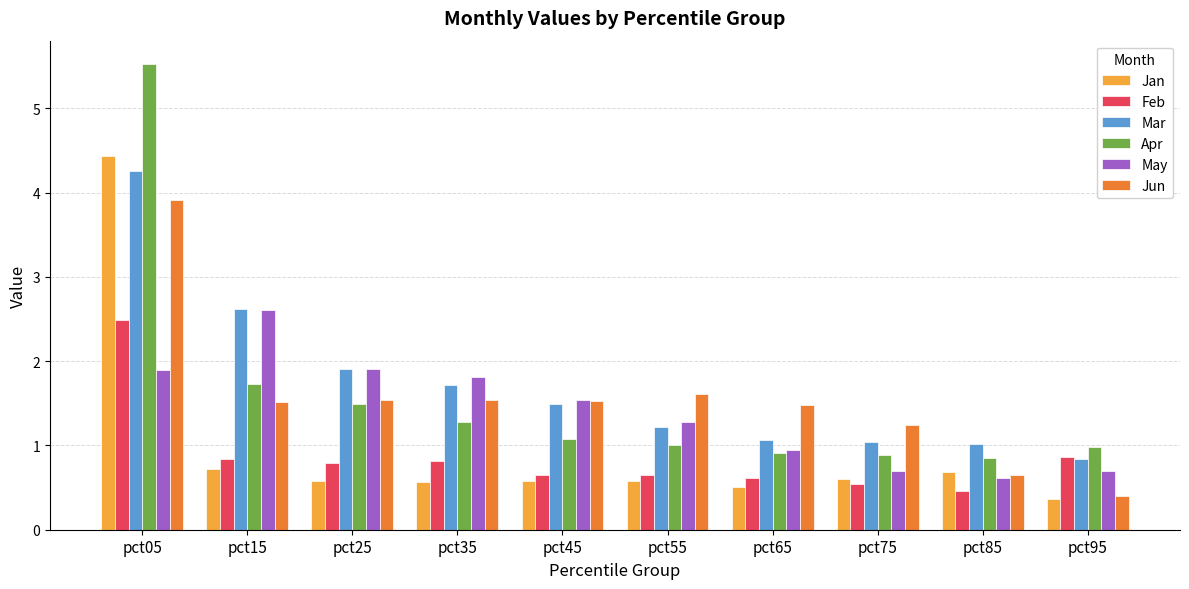

At which category is the sum across all series the highest?

pct05